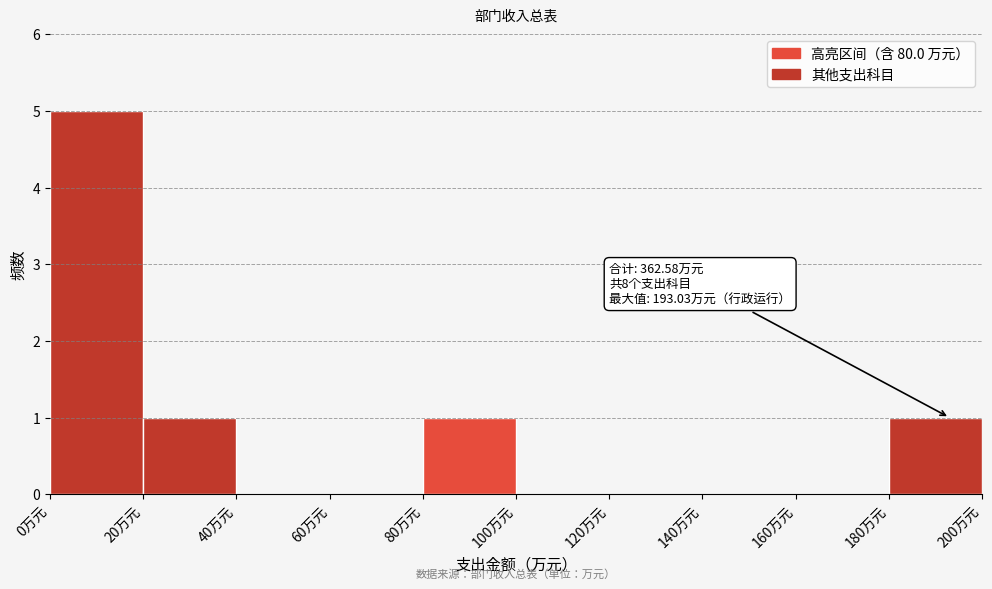

Over which range of the x-axis is the bar tallest?

0 to 20